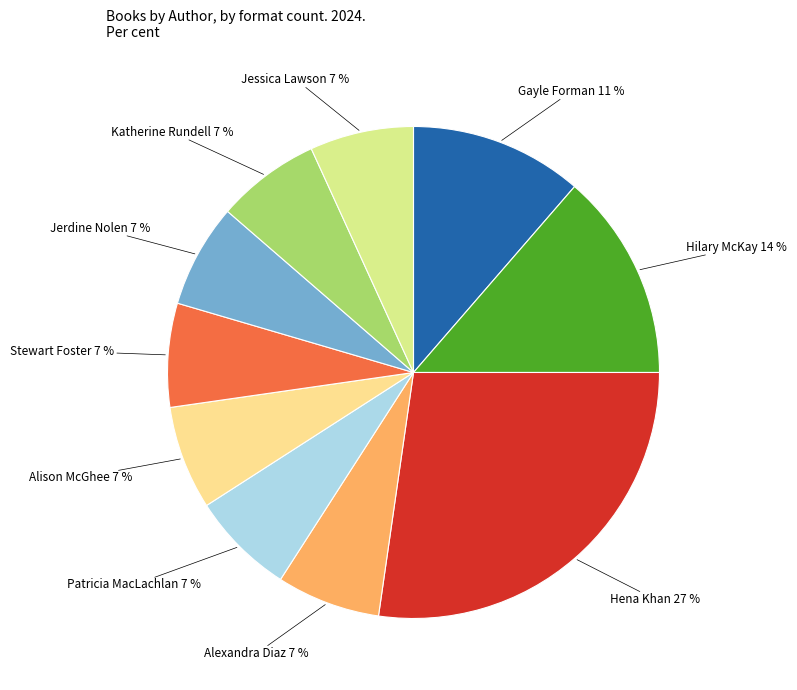

Is there a majority slice in this chart?

No